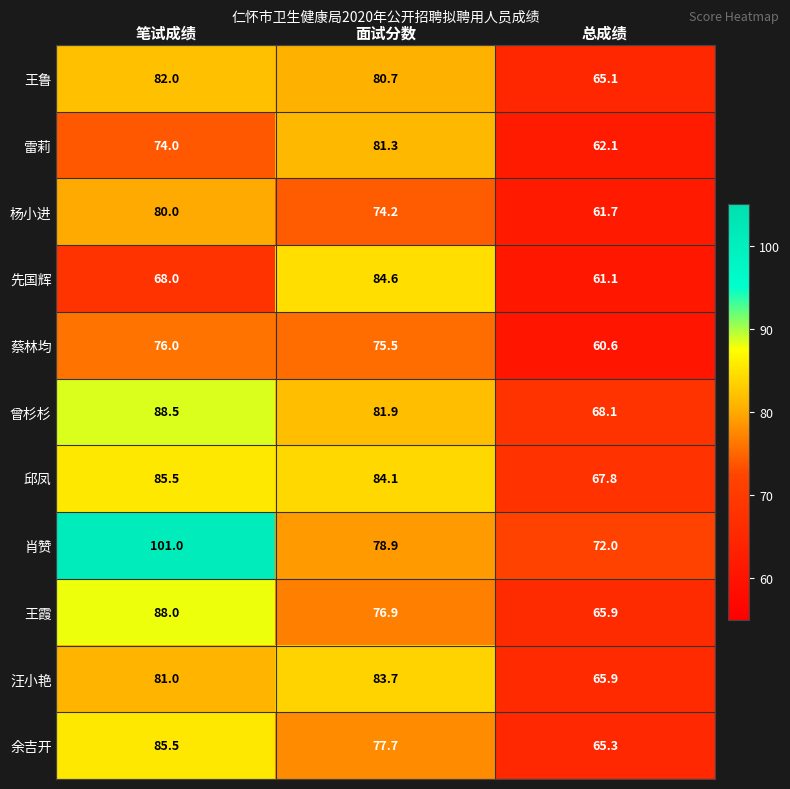

What value does the 汪小艳 series have at 总成绩?

65.9